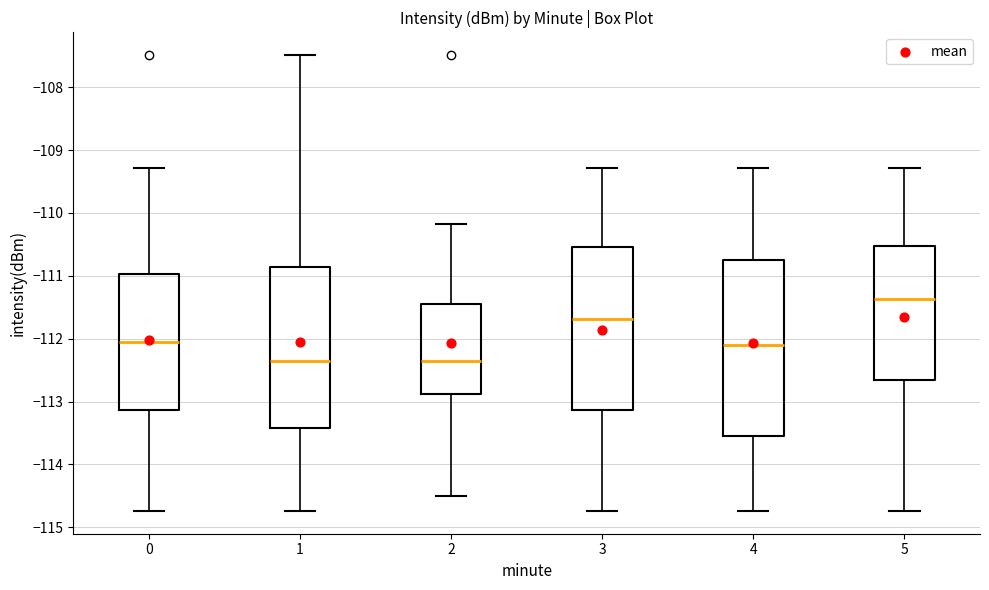

Comparing the boxes themselves (not the whiskers), which one is the tallest?

4